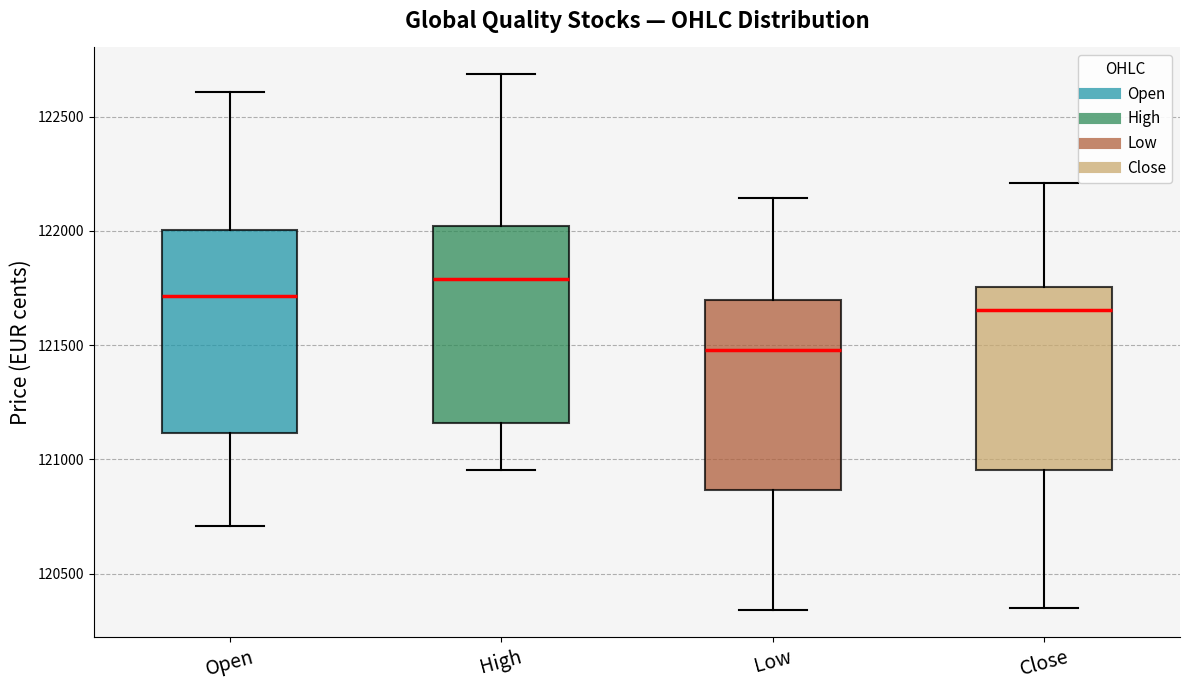

Reading left to right, read every box against the y-axis: the position of its median line, the range the box covers, and the ends of its whiskers. The values are not printed on the chart, so give them approximately, as read against the axis.

Open: median 121700, box 121100 to 122000, whiskers 120700 to 122600
High: median 121800, box 121150 to 122000, whiskers 120950 to 122700
Low: median 121500, box 120850 to 121700, whiskers 120350 to 122150
Close: median 121650, box 120950 to 121750, whiskers 120350 to 122200